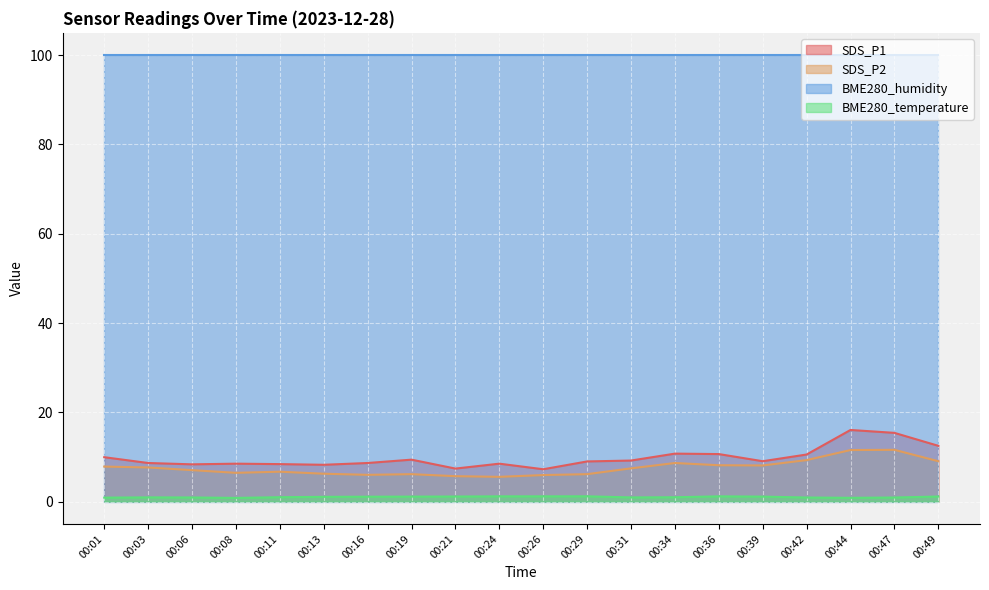

How many lines are shown in the chart?

4